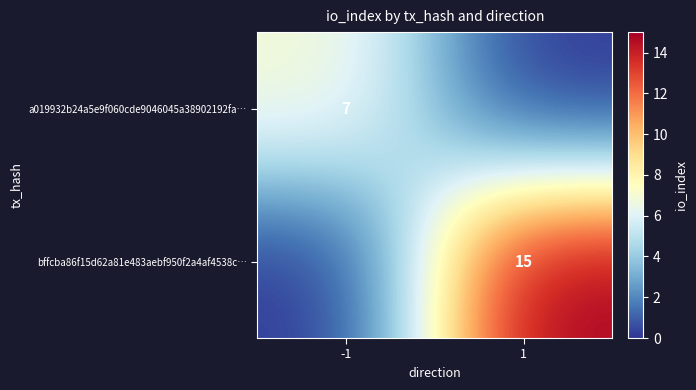

The value of bffcba86f15d62a81e483aebf950f2a4af4538c… at 1 is 26. True or false?

False